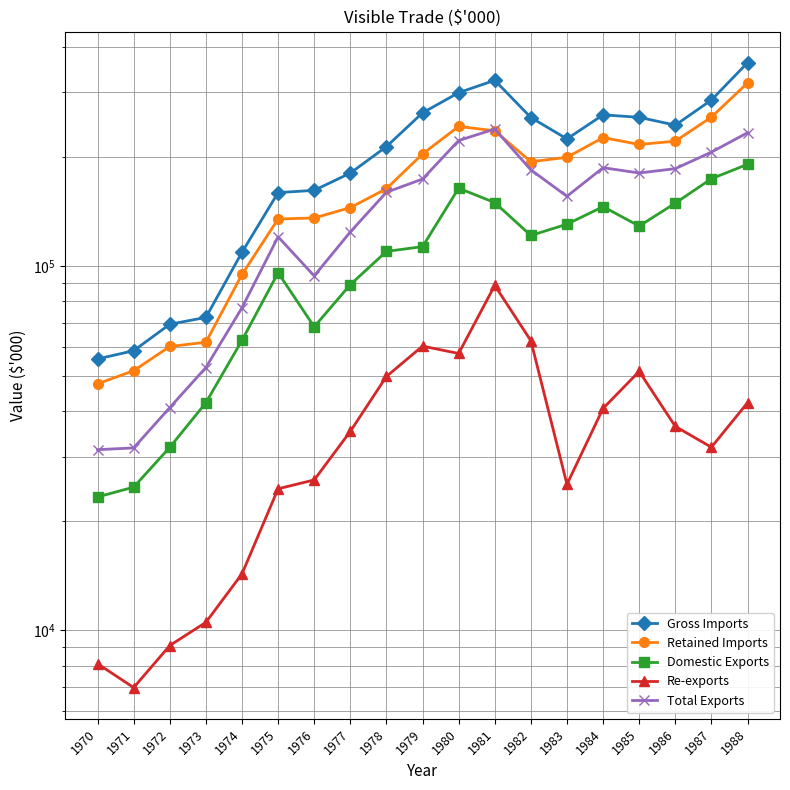

Which series changed the most between 1971 and 1976?

Gross Imports